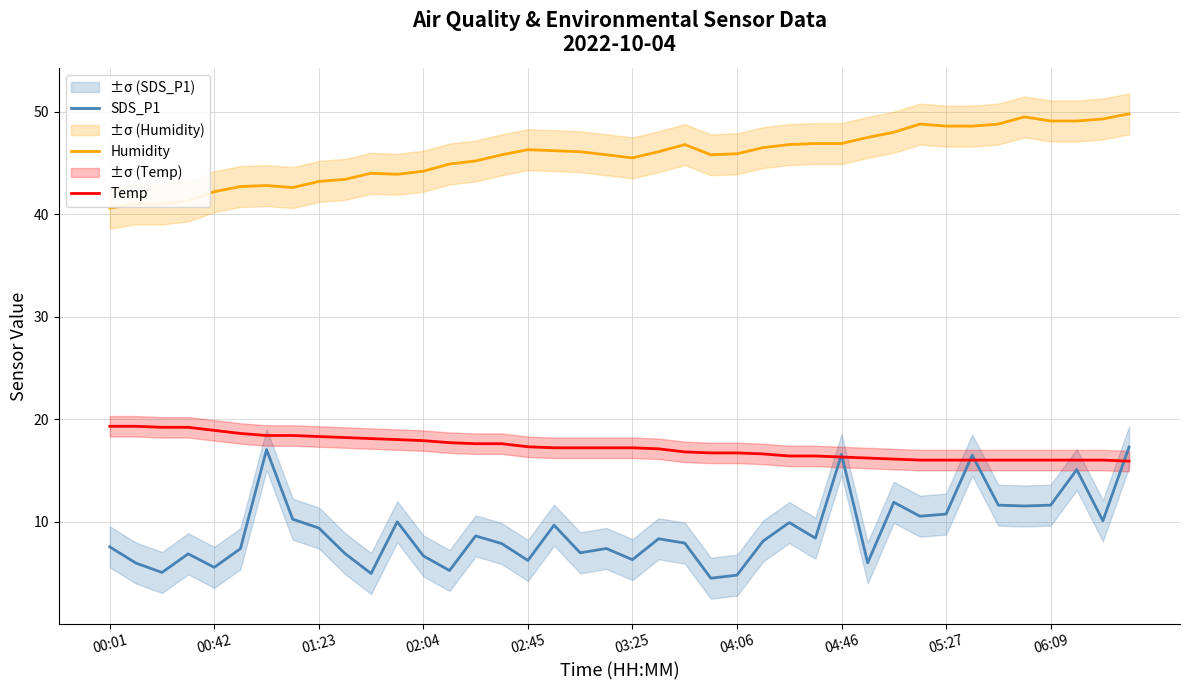

What is the highest value of the Temp series?

19.3